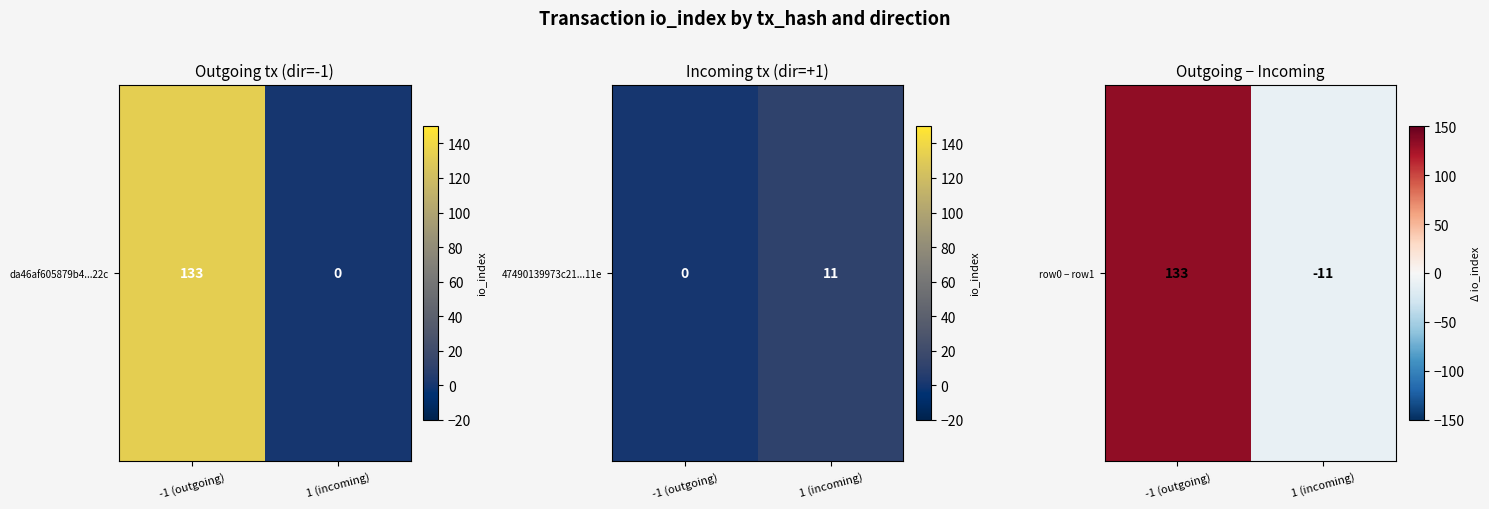

List the labels in order of value, smallest first.

1 (incoming), -1 (outgoing)